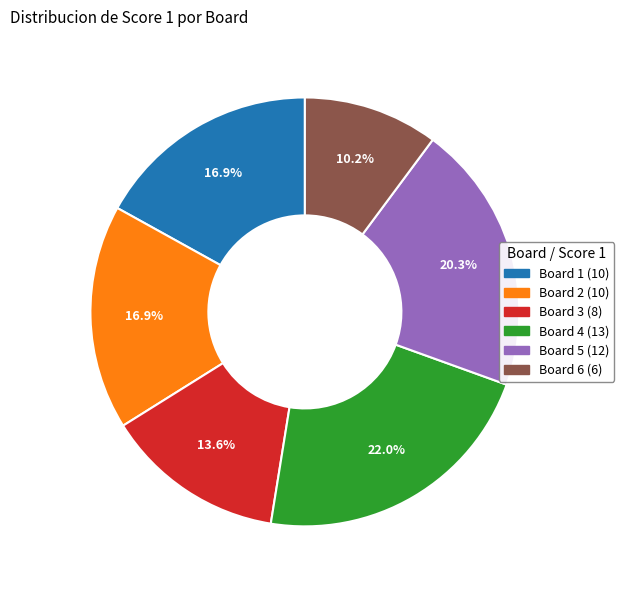

Does any single category account for the majority?

No